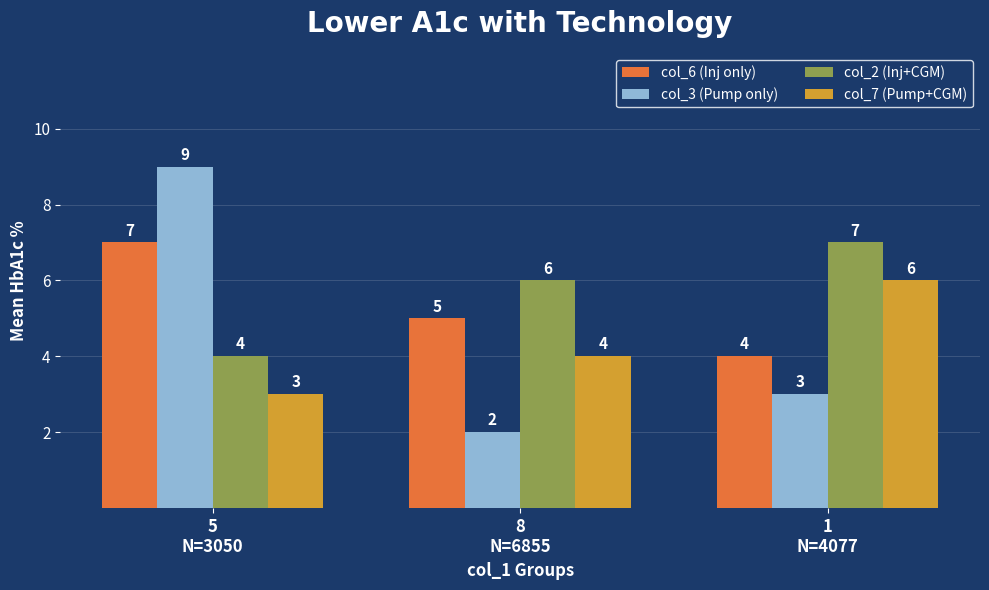

What value does the col_7 (Pump+CGM) series have at 8
N=6855?

4